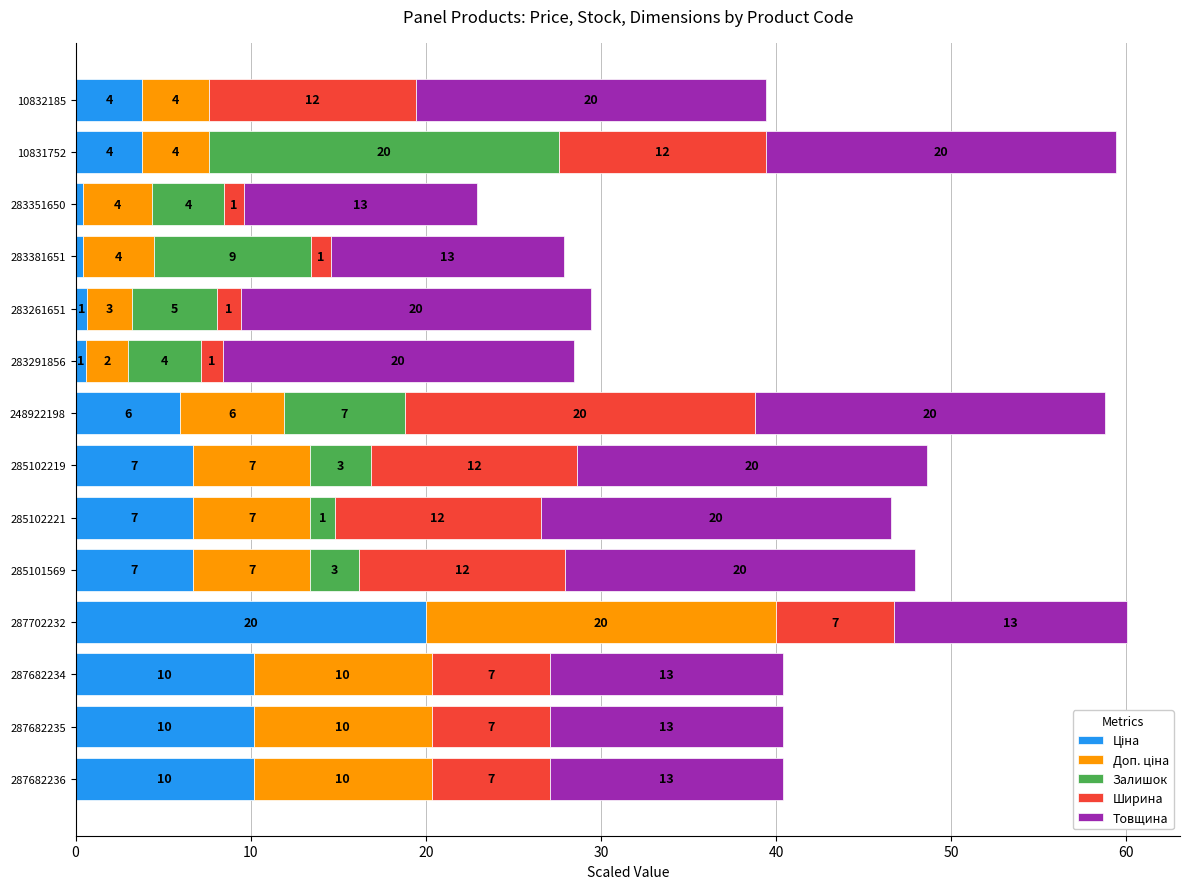

What is the label of the 5th bar from the right?

283261651